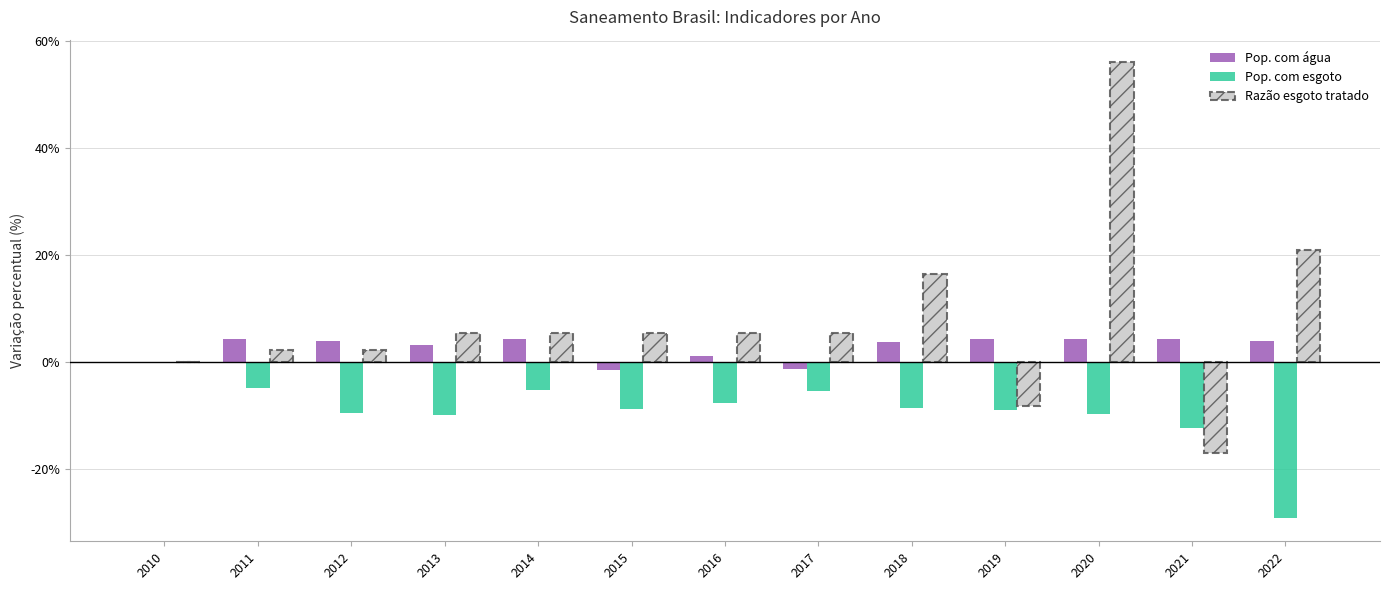

What is the total value across all series at 2018?

11.7